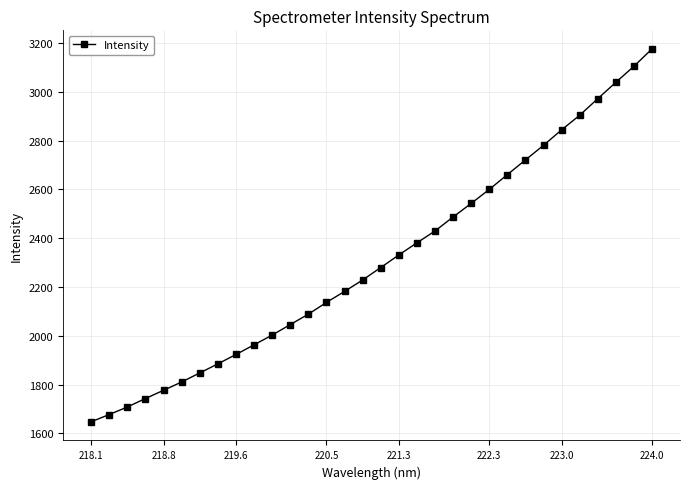

How many series are shown in this chart?

1